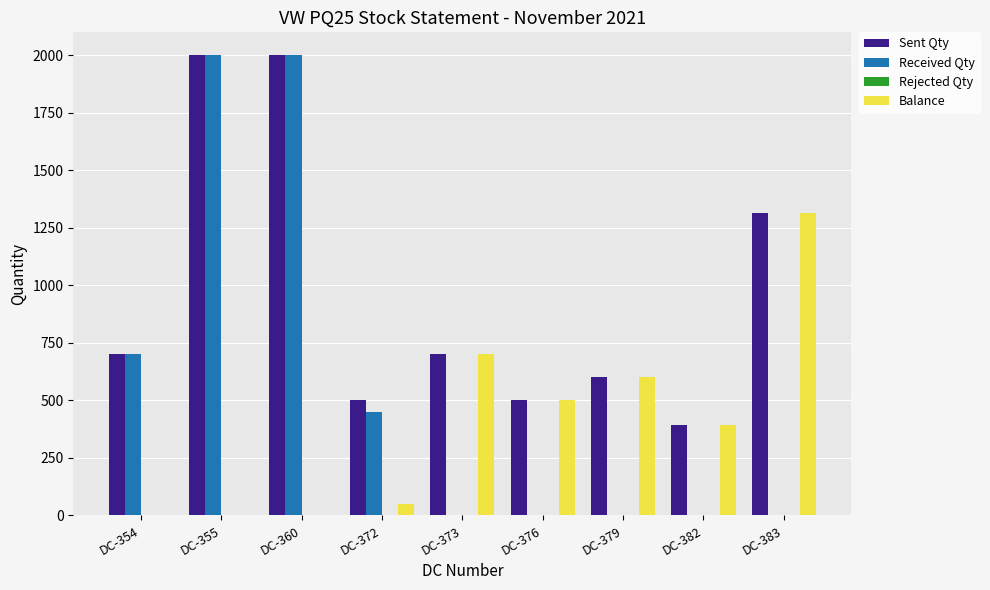

Between DC-355 and DC-373, which series saw the biggest shift?

Received Qty